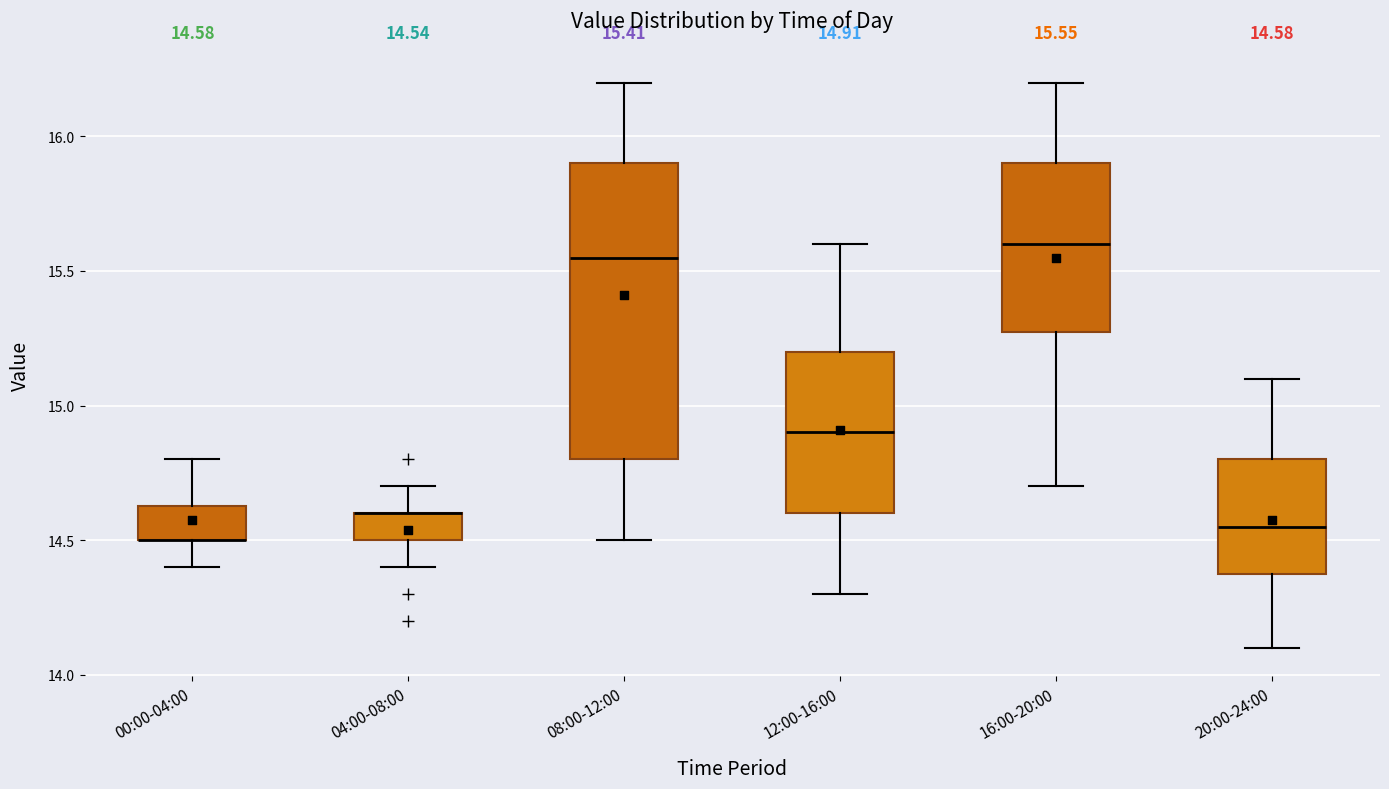

Which box is the tallest, from its lower edge to its upper edge?

08:00-12:00